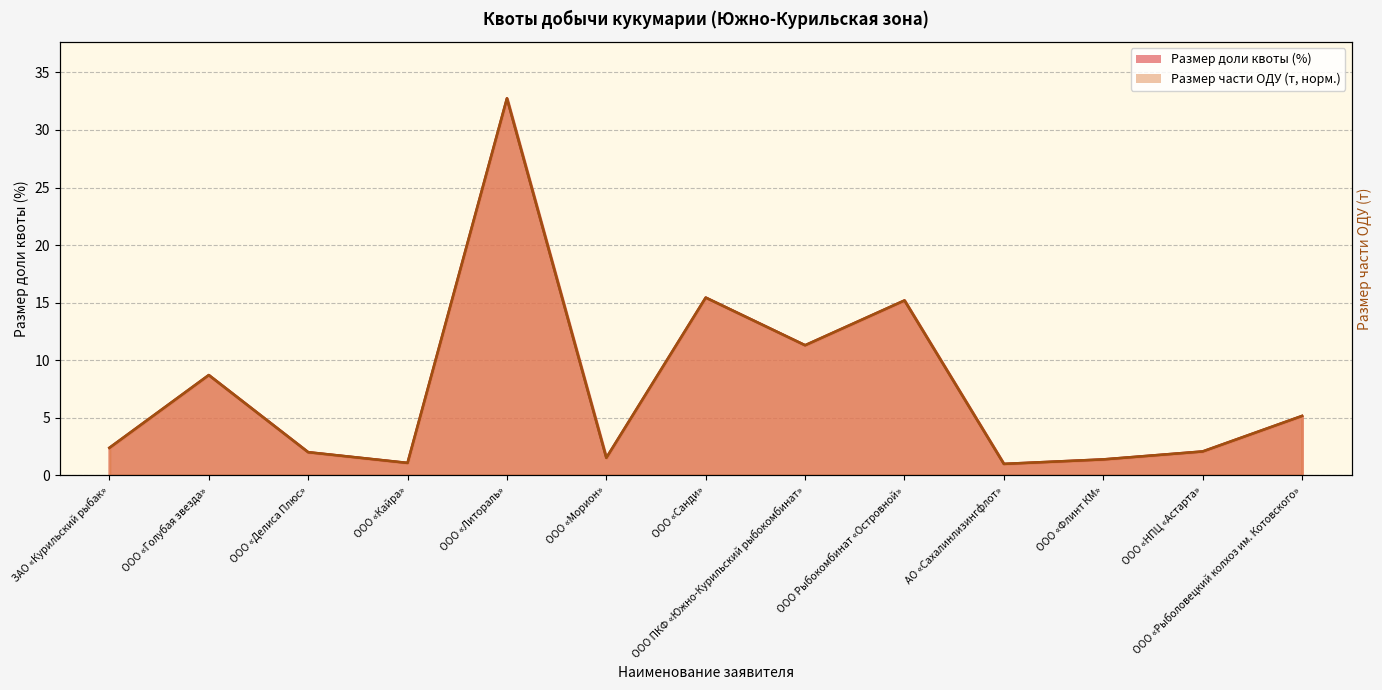

Reading left to right, what are all the values shown in this chart?

Размер доли квоты (%): 2.4	8.7	2.0	1.1	32.7	1.5	15.4	11.3	15.2	1.0	1.4	2.1	5.2
Размер части ОДУ (т): 2.4	8.7	2.0	1.1	32.7	1.5	15.4	11.3	15.2	1.0	1.4	2.1	5.2